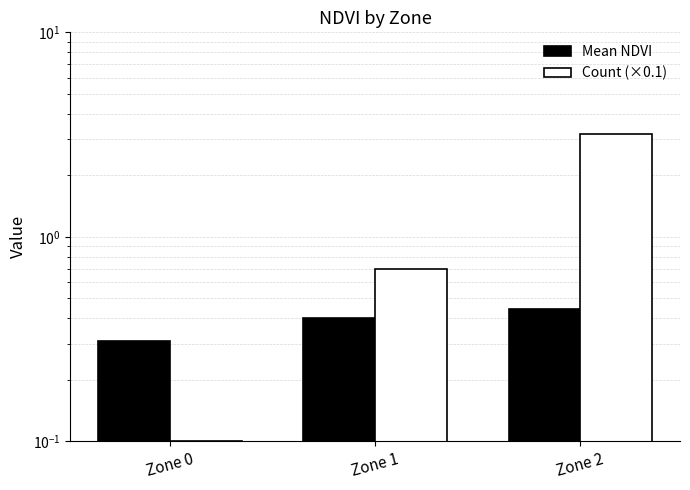

Between Zone 0 and Zone 1, which series saw the biggest shift?

Count (×0.1)